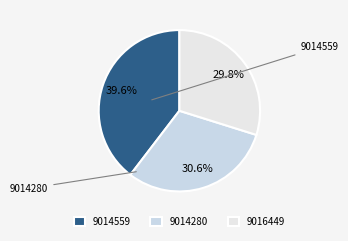

To the nearest percent, what is the average slice percentage?

33%